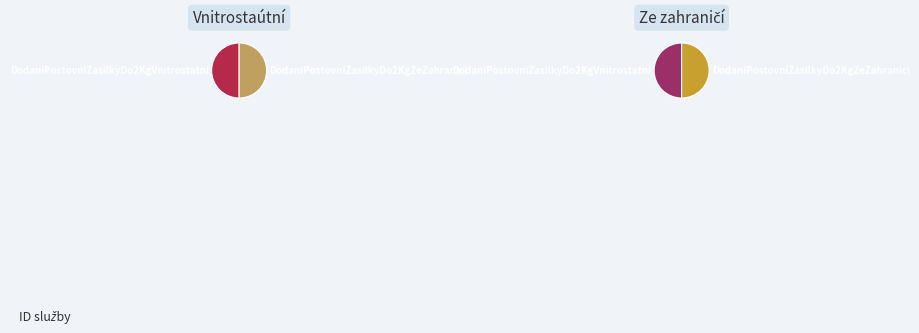

To the nearest percent, what is the difference between the largest and smallest slice percentages?

1%